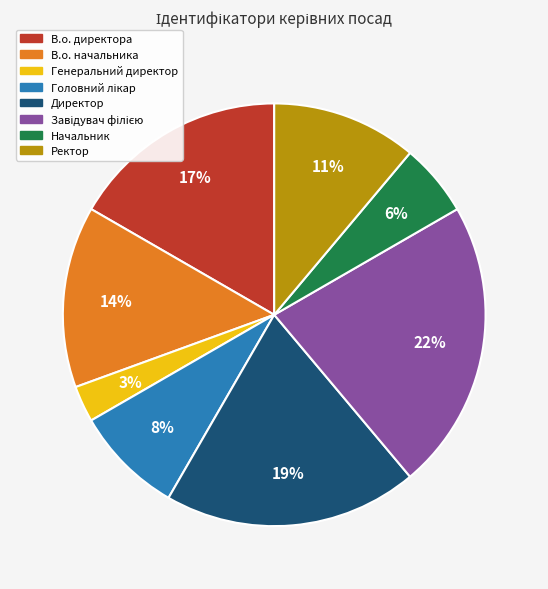

How many slices are in this pie chart?

8